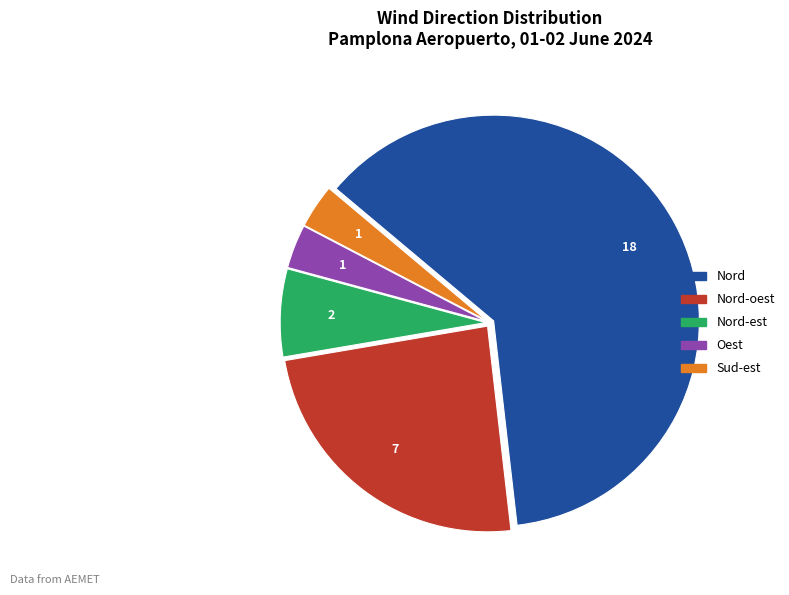

Is there any slice that represents more than half of the pie?

Yes